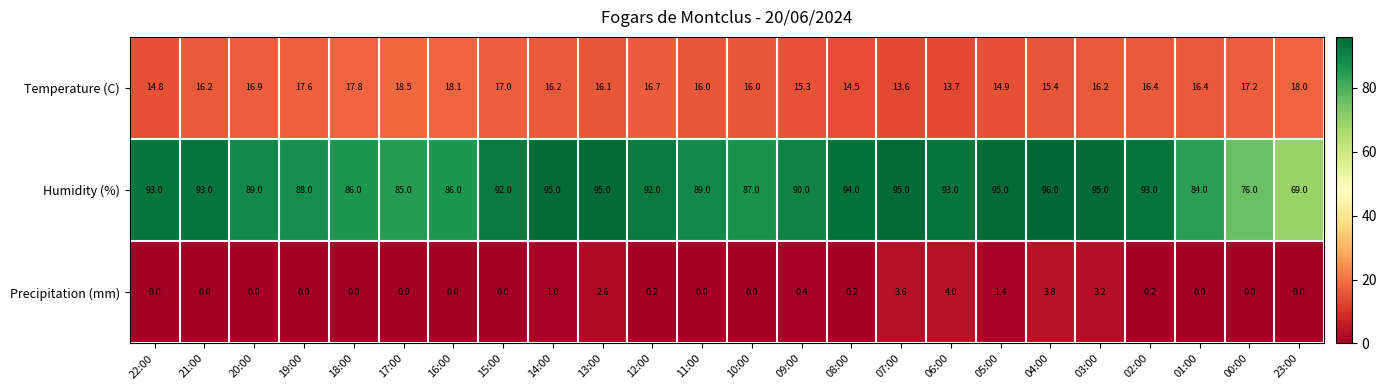

At 13:00, list the series in order from largest to smallest.

Humidity (%), Temperature (C), Precipitation (mm)